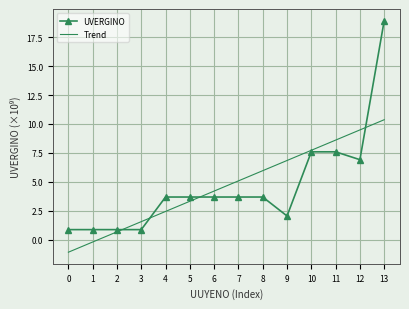

What is the sum of the Trend values at 2 and 6?

4.9